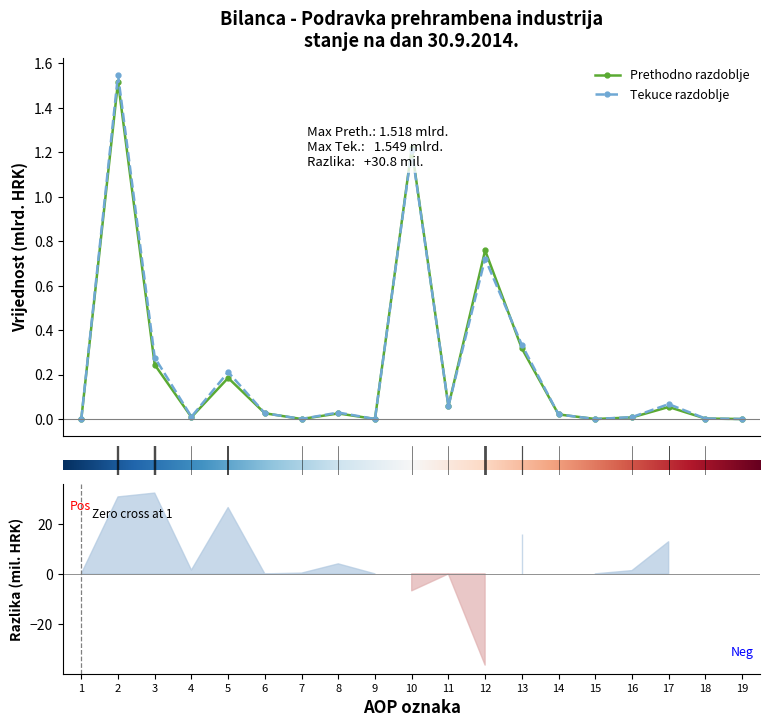

Count the number of categories in the chart.

19